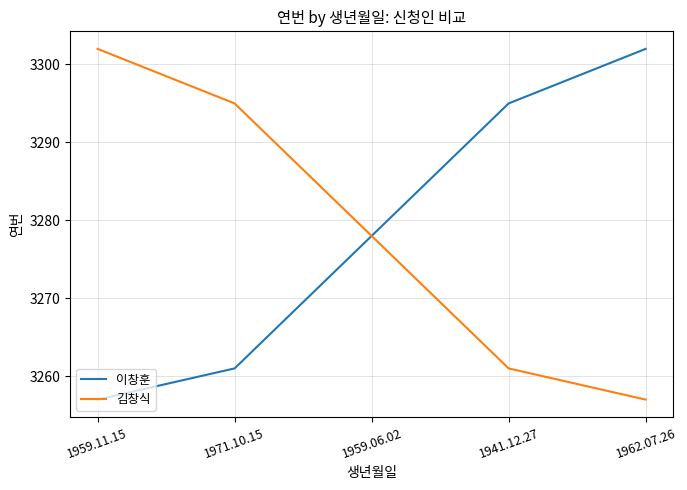

At which label does 이창훈 reach its peak?

1962.07.26